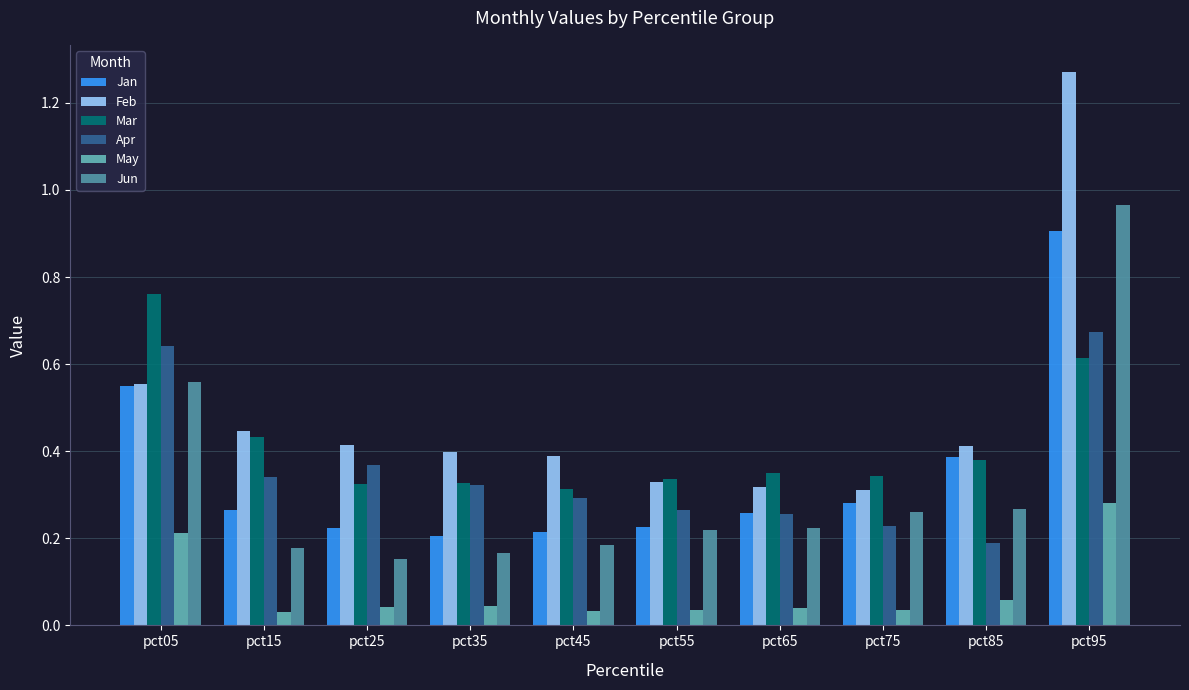

The value of Jun at pct05 is 0.4. True or false?

False